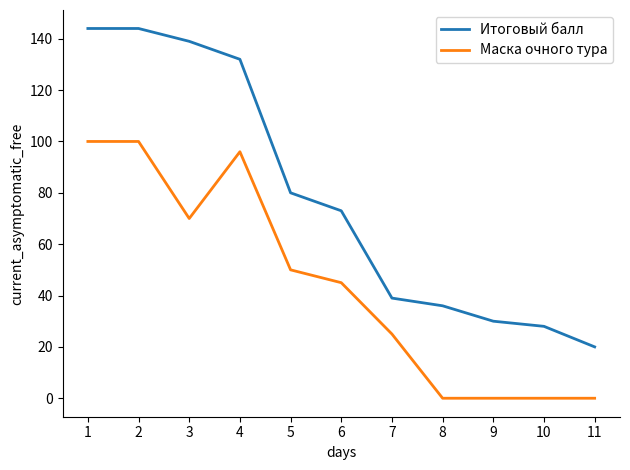

How many lines are shown in the chart?

2